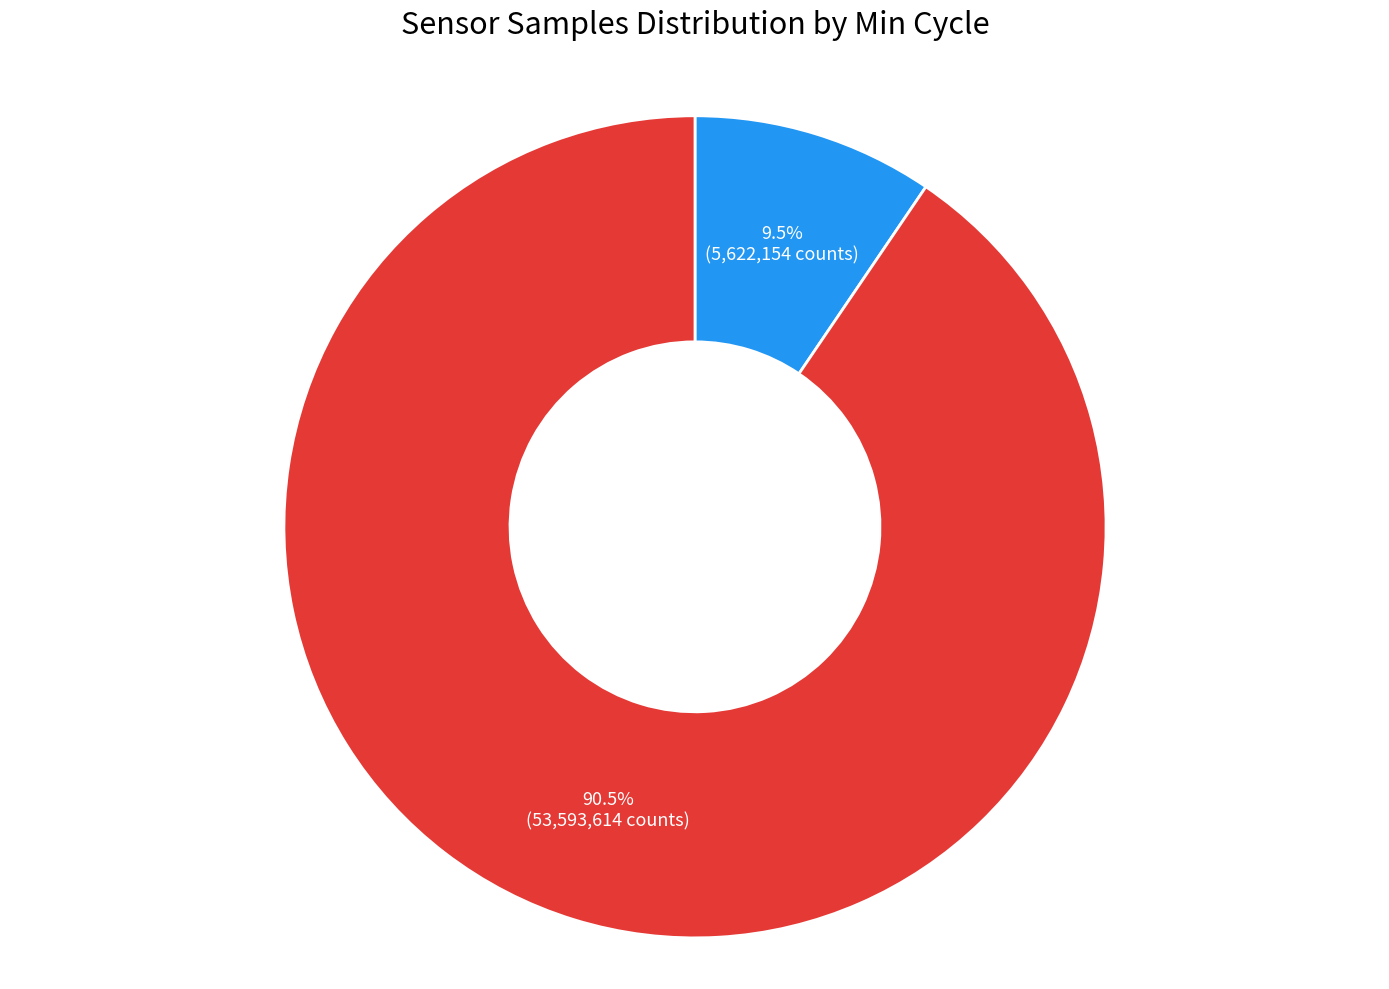

Is there any slice that represents more than half of the pie?

Yes